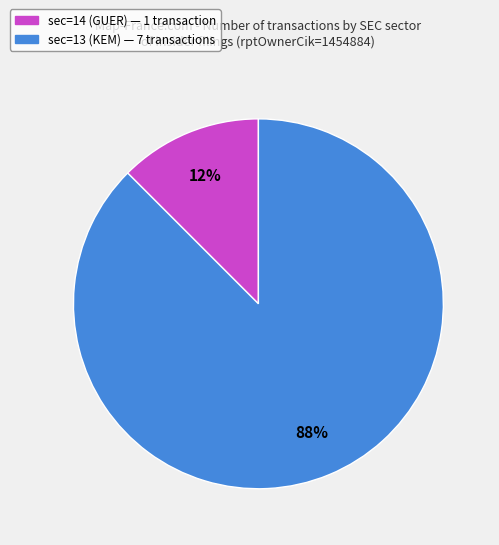

Rank the categories by value from highest to lowest.

sec=13 (KEM) — 7 transactions, sec=14 (GUER) — 1 transaction